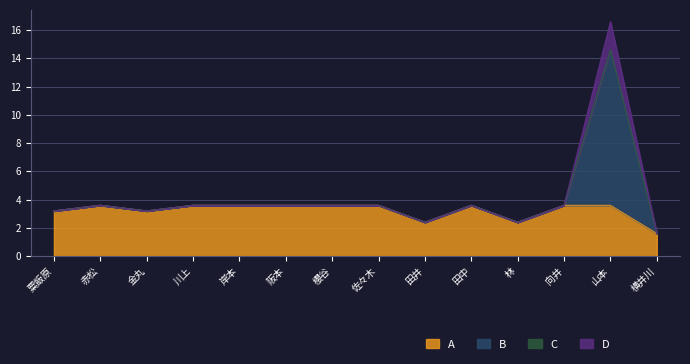

Count the A values in the range 3 to 4.

11